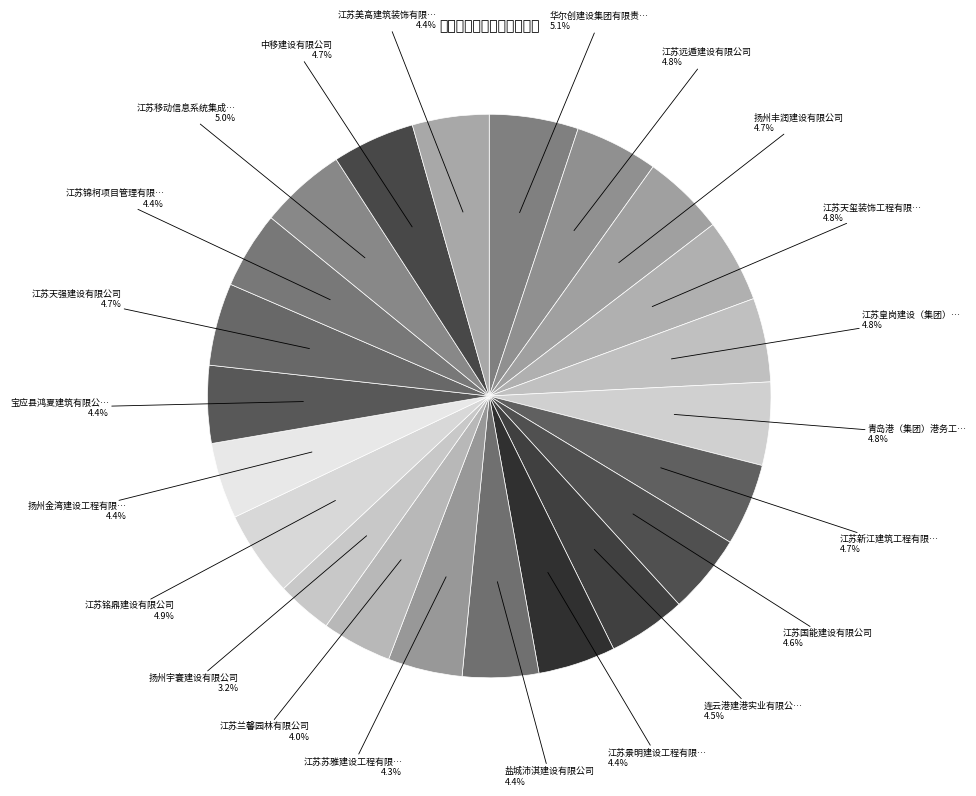

What is the largest slice in the pie chart?

华尔创建设集团有限责任公司